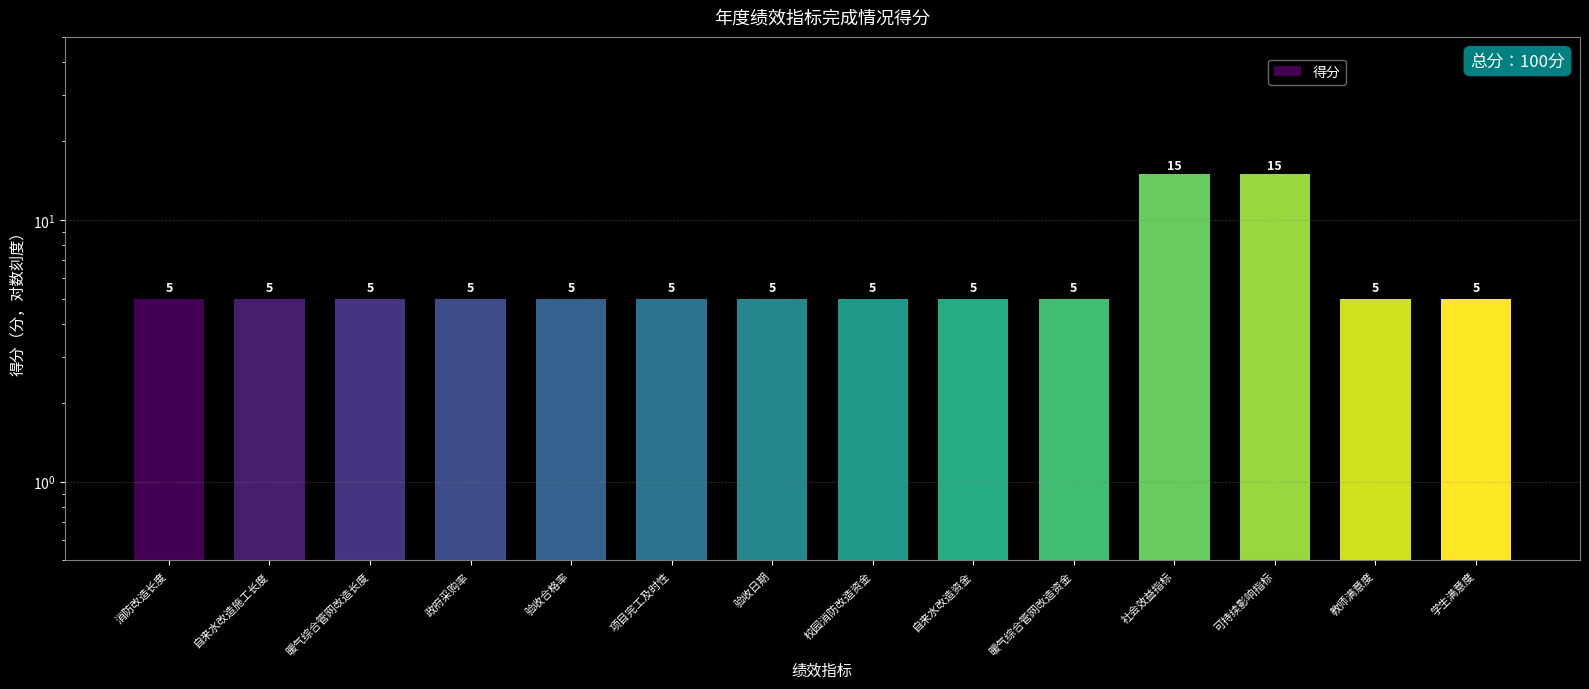

What is the sum of all values?

90